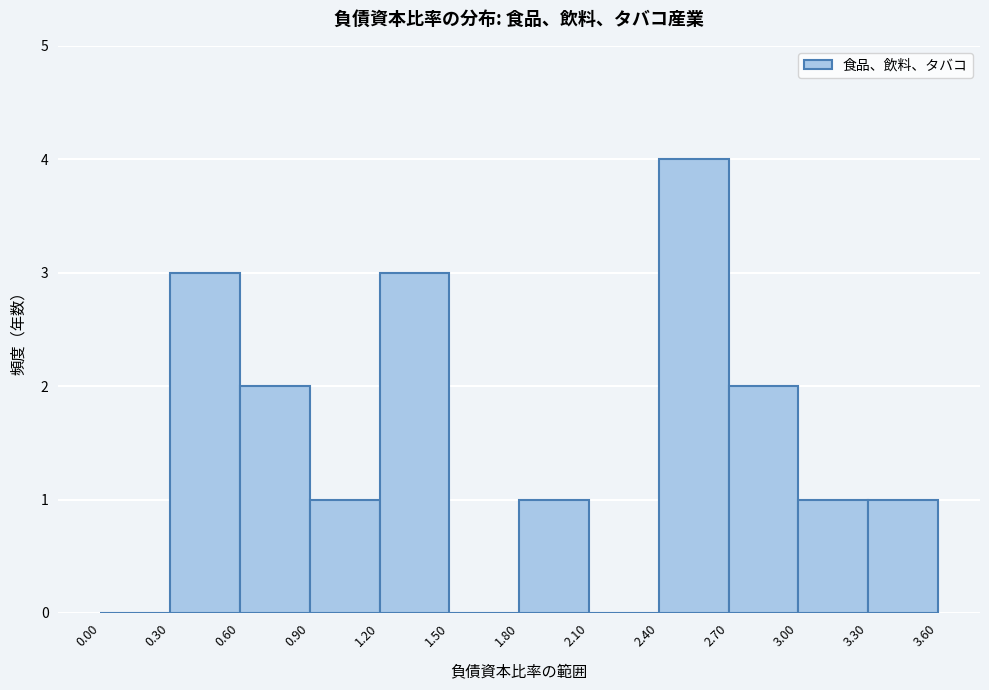

Reading left to right, transcribe this chart: for each bar, give the range it covers on the x-axis and its height. The values are not printed on the chart, so give them approximately, as read against the axis.

0.00 to 0.30: 0
0.30 to 0.60: 3
0.60 to 0.90: 2
0.90 to 1.20: 1
1.20 to 1.50: 3
1.50 to 1.80: 0
1.80 to 2.10: 1
2.10 to 2.40: 0
2.40 to 2.70: 4
2.70 to 3.00: 2
3.00 to 3.30: 1
3.30 to 3.60: 1